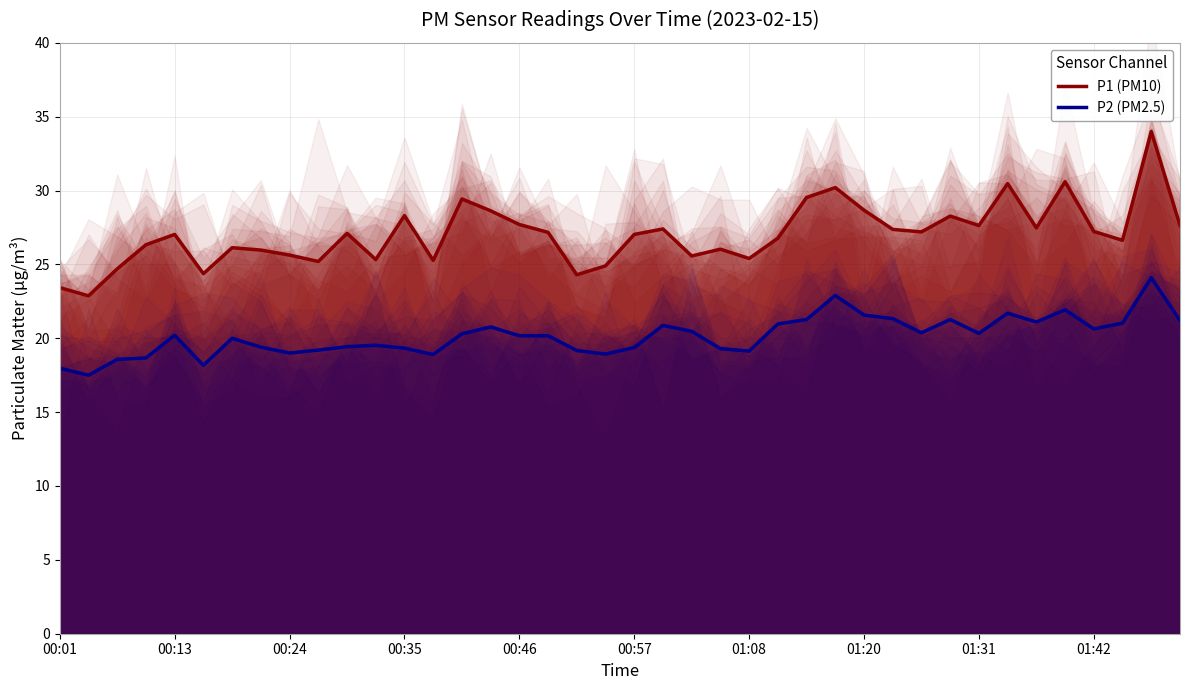

Reading left to right, transcribe all the data shown in this chart.

P1 (PM10): 23.4	22.9	24.7	26.3	27.0	24.4	26.1	26.0	25.6	25.2	27.1	25.3	28.3	25.3	29.4	28.6	27.7	27.2	24.3	24.9	27.0	27.4	25.6	26.0	25.4	26.8	29.5	30.2	28.7	27.4	27.2	28.3	27.6	30.5	27.5	30.6	27.2	26.6	34.0	27.6
P2 (PM2.5): 18.0	17.5	18.6	18.7	20.2	18.2	20.0	19.4	19.0	19.2	19.4	19.5	19.3	18.9	20.3	20.8	20.2	20.2	19.2	18.9	19.4	20.9	20.5	19.3	19.1	21.0	21.3	22.9	21.6	21.3	20.4	21.3	20.3	21.7	21.1	21.9	20.6	21.0	24.1	21.2